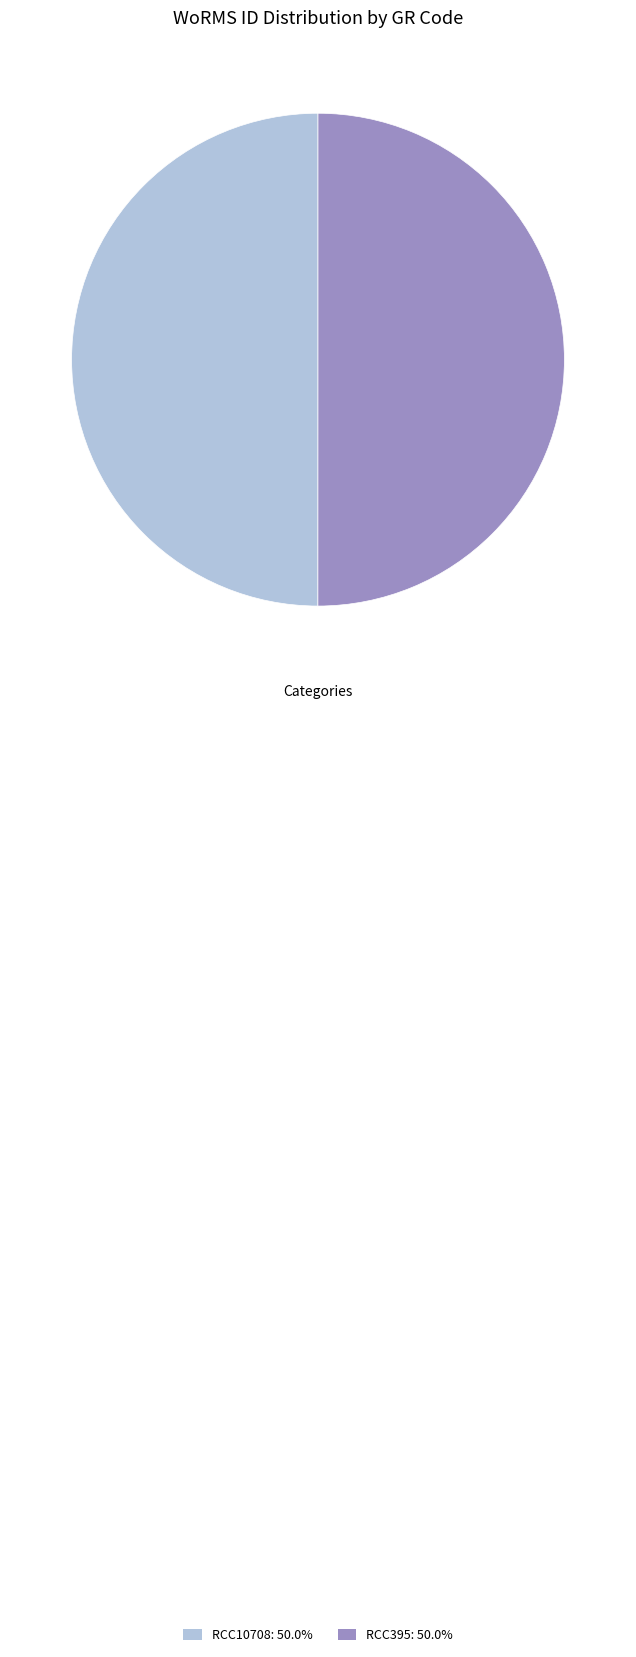

Combined, do RCC395 and RCC10708 account for over 50%?

Yes